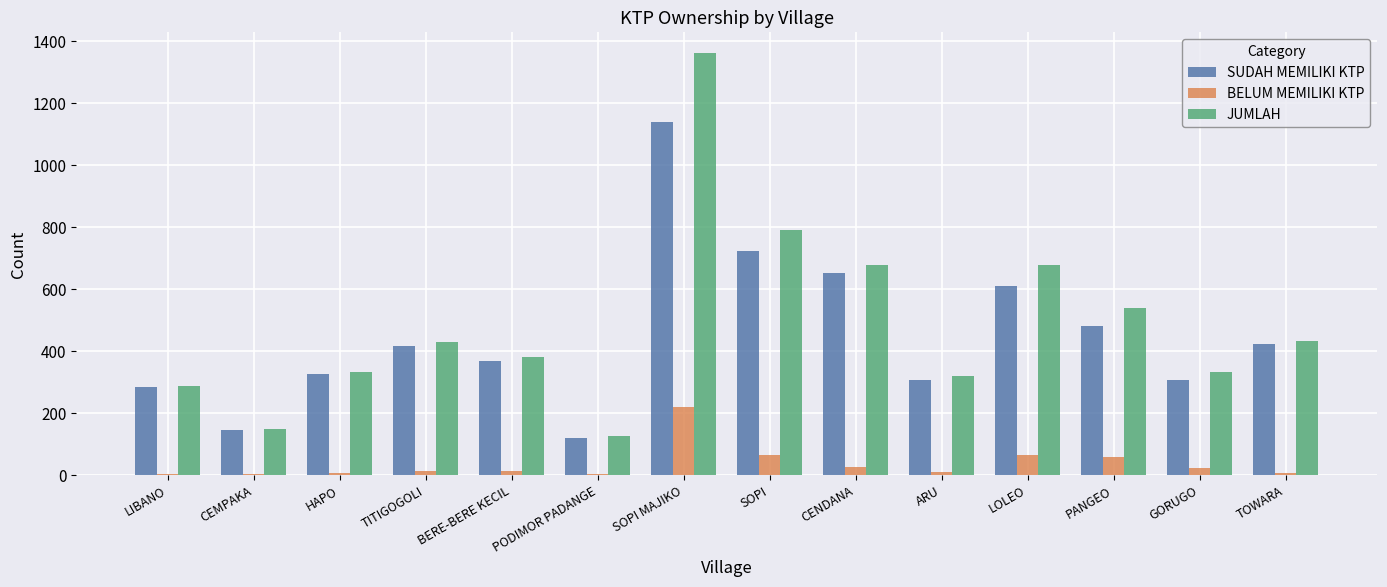

What is the difference between the BELUM MEMILIKI KTP values at BERE-BERE KECIL and SOPI MAJIKO?

207